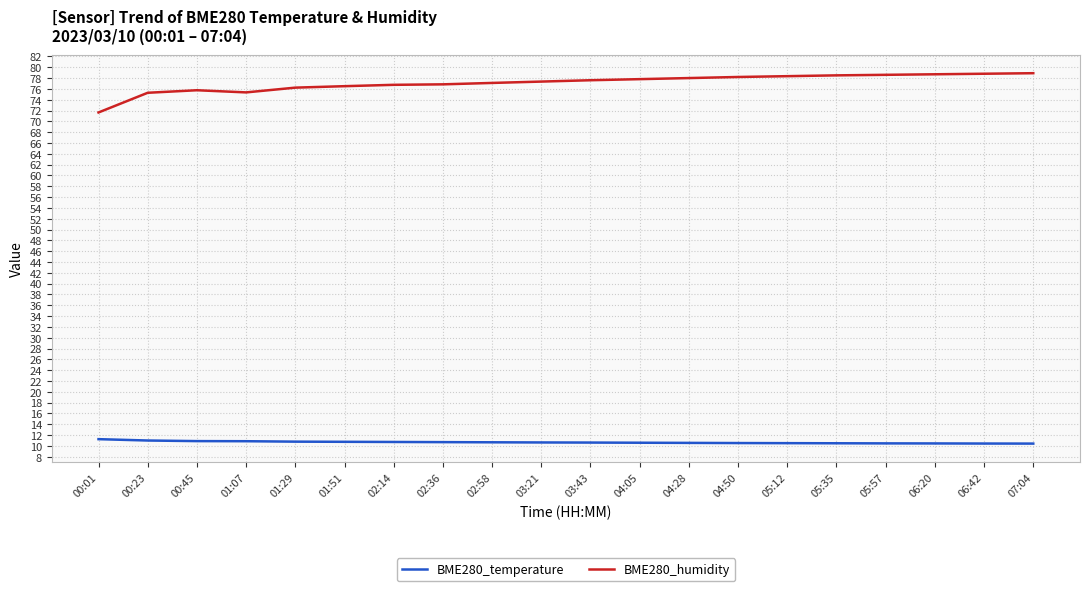

What is the total value across all series at 02:14?

87.5